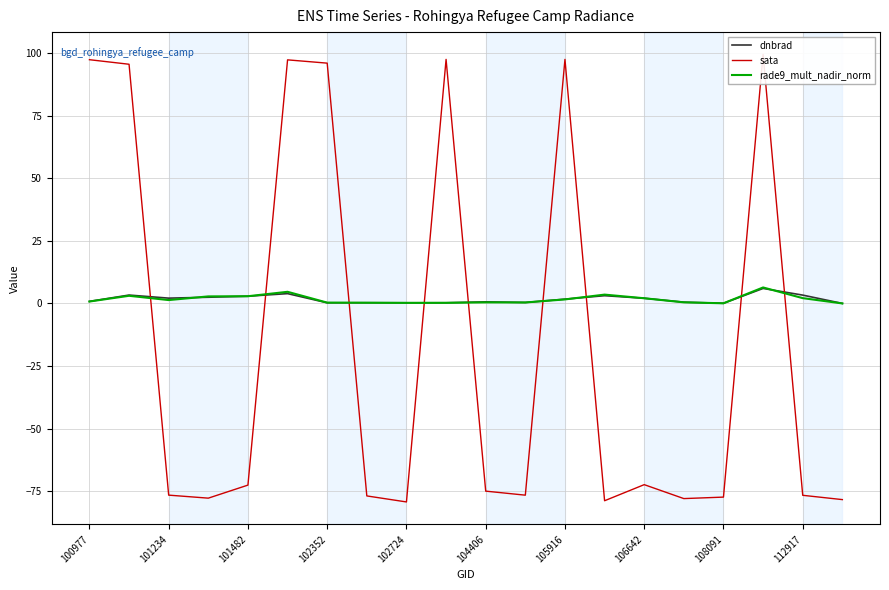

What is the maximum value for sata?

99.5